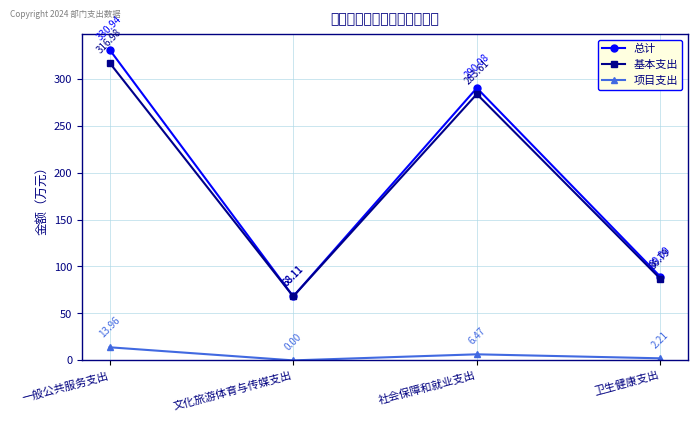

At which category is the sum across all series the highest?

一般公共服务支出